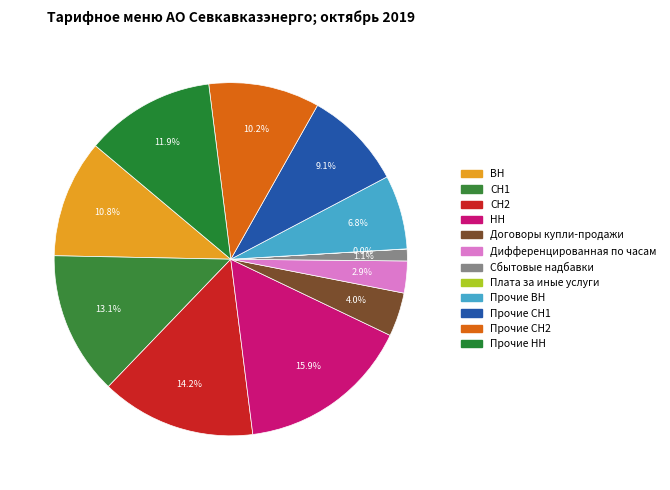

Which category has the smallest portion of the pie?

Плата за иные услуги